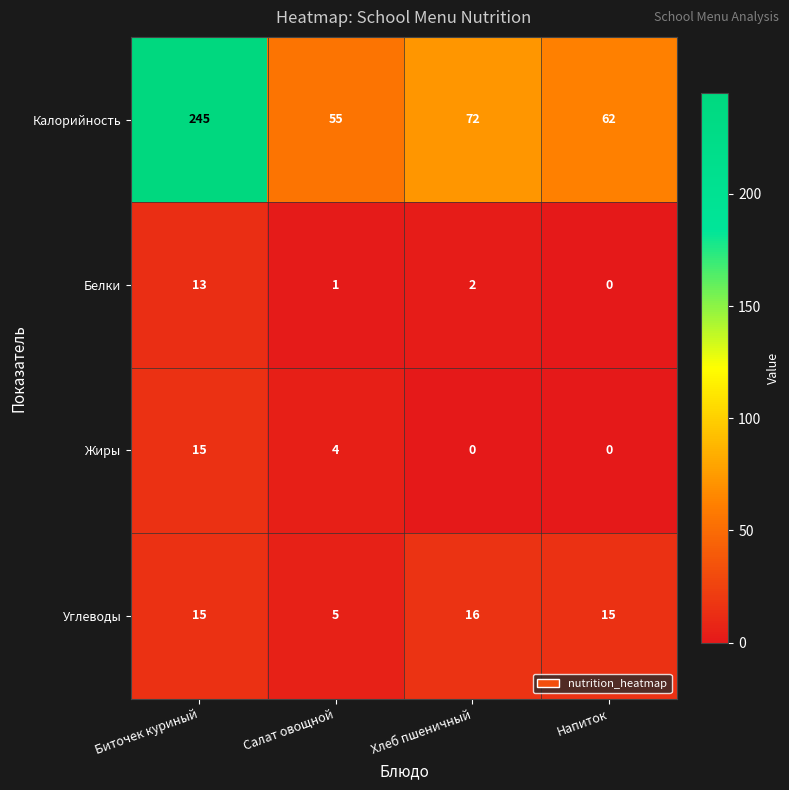

What is the total value across all series at Биточек куриный?

288